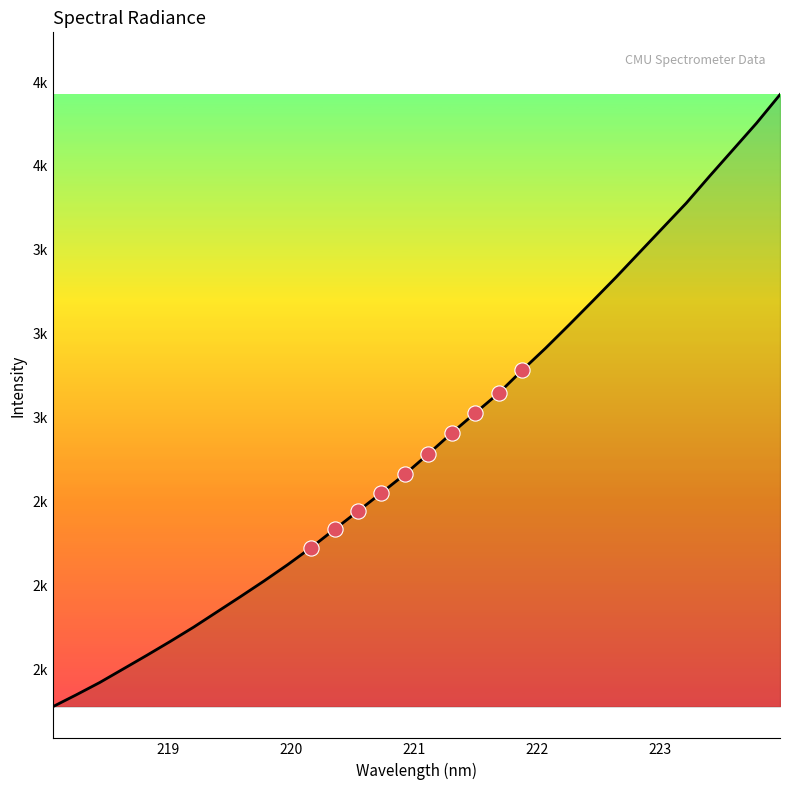

Does the chart have visible grid lines?

No